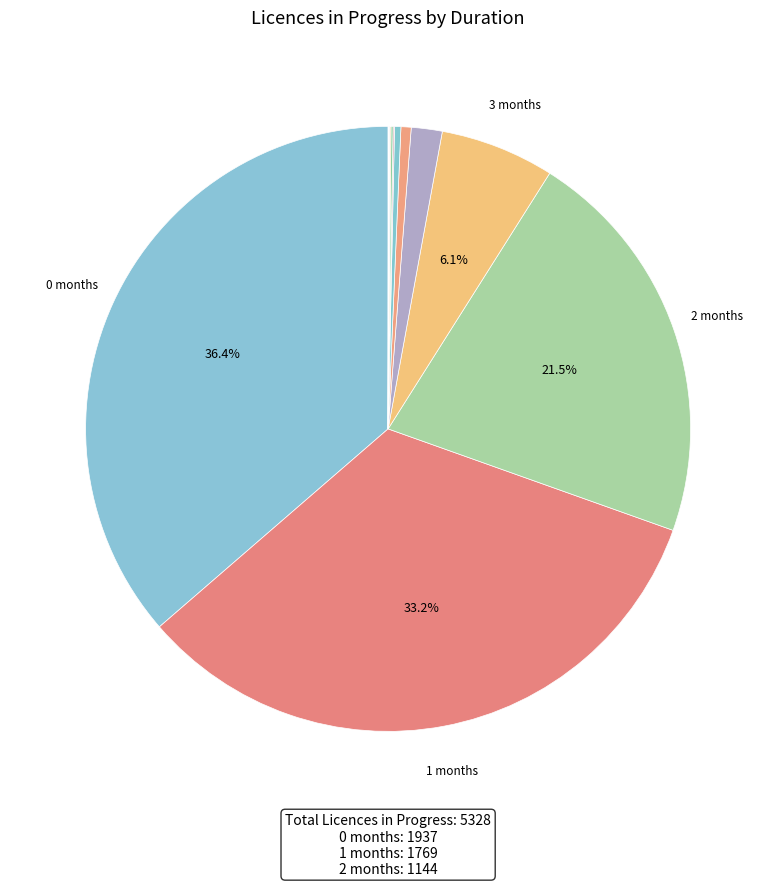

Count the number of slices in the pie.

14